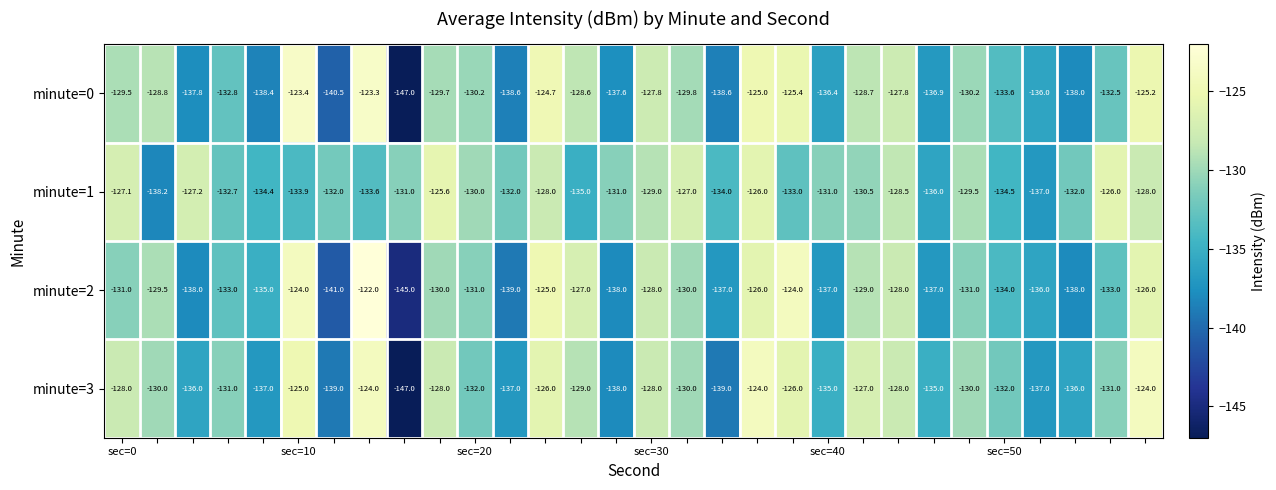

What is the difference between the maximum and minimum values in the minute=2 series?

23.0